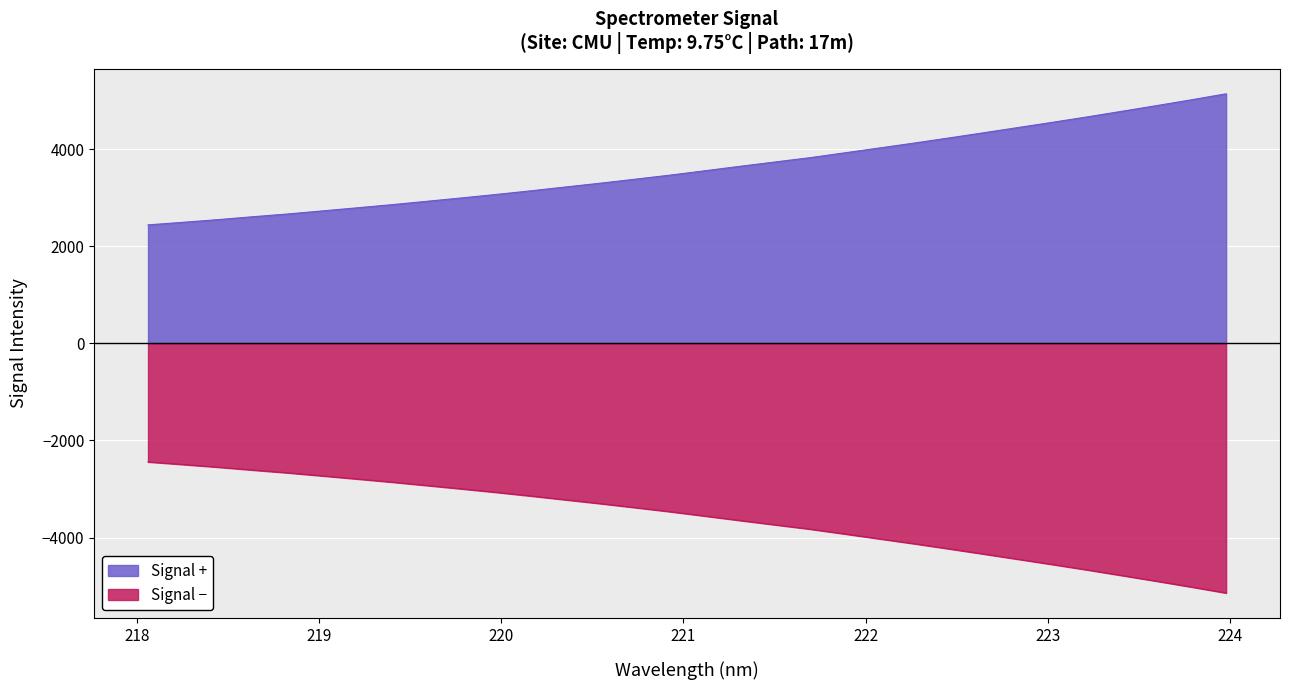

What value does the data have at 223.5987?

4897.2